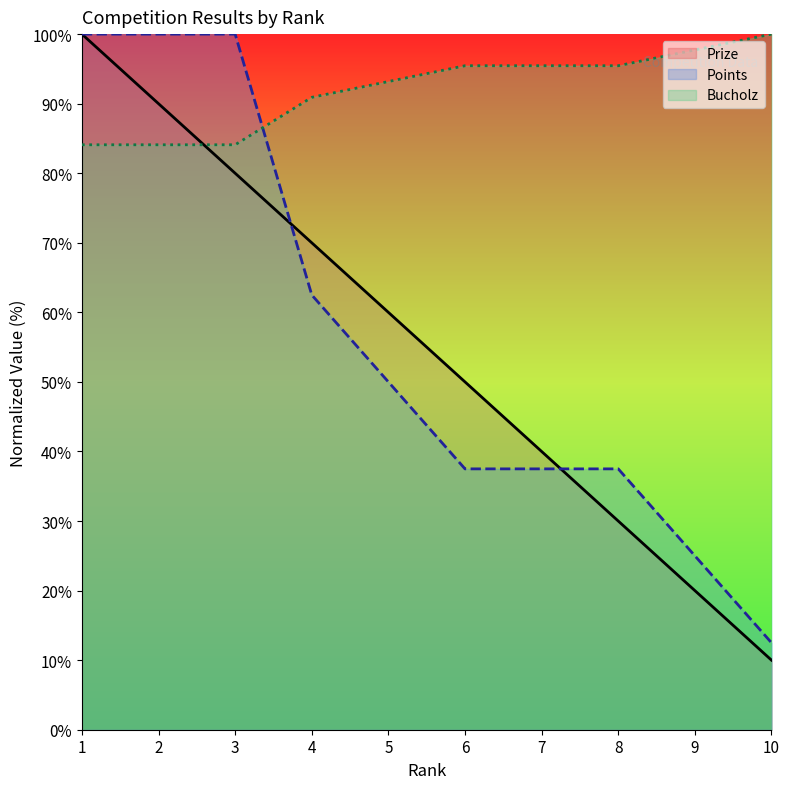

At which label does Points reach its peak?

1